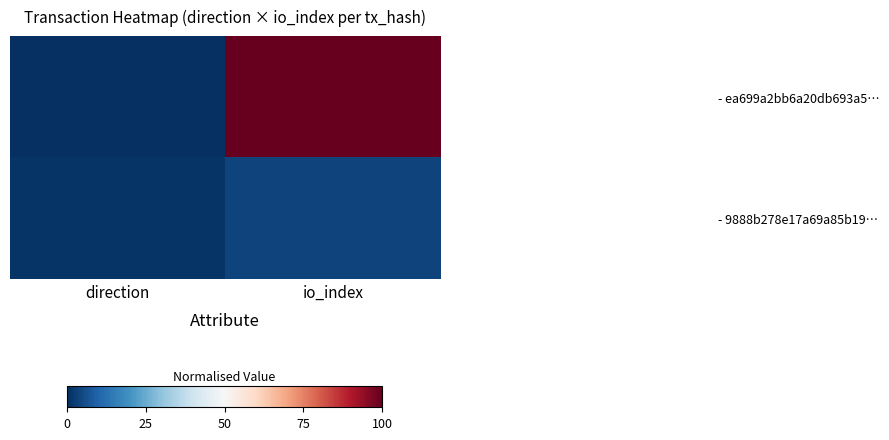

Reading left to right, what are all the values shown in this chart?

- ea699a2bb6a20db693a5…: direction=0.0	io_index=100.0
- 9888b278e17a69a85b19…: direction=0.9	io_index=3.8